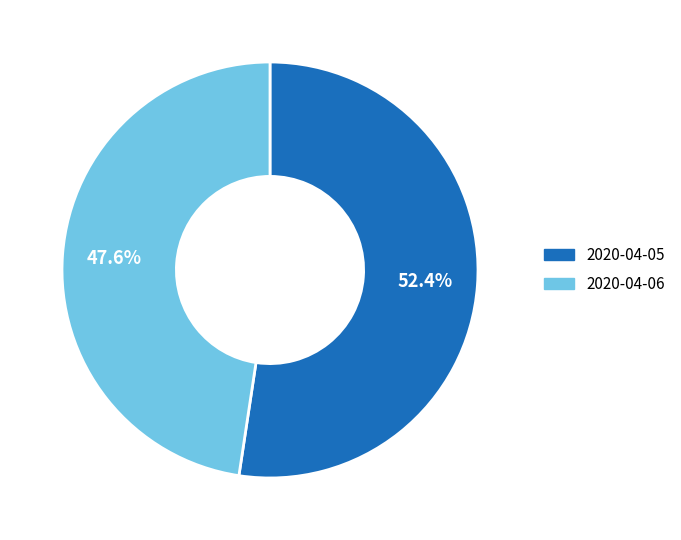

Does 2020-04-06 account for over 50% of the chart?

No